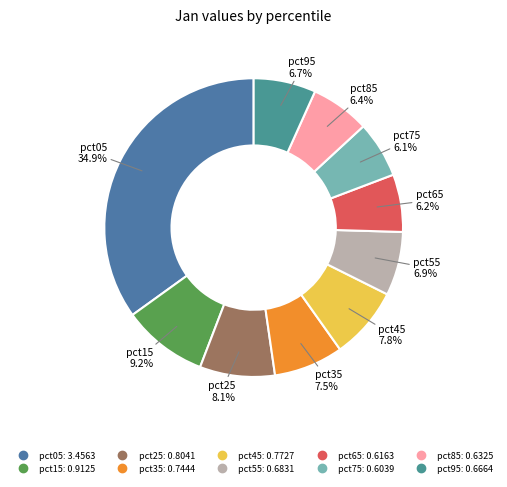

Which slice is the largest?

pct05